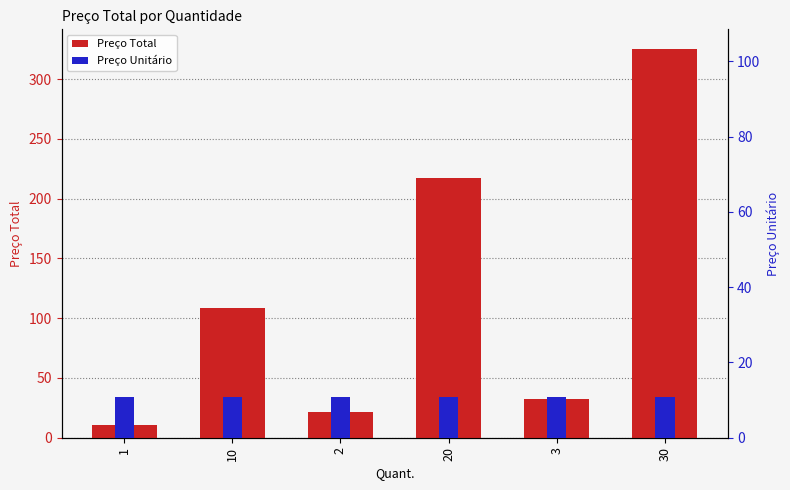

List the series in order of their peak value, highest first.

Preço Total, Preço Unitário